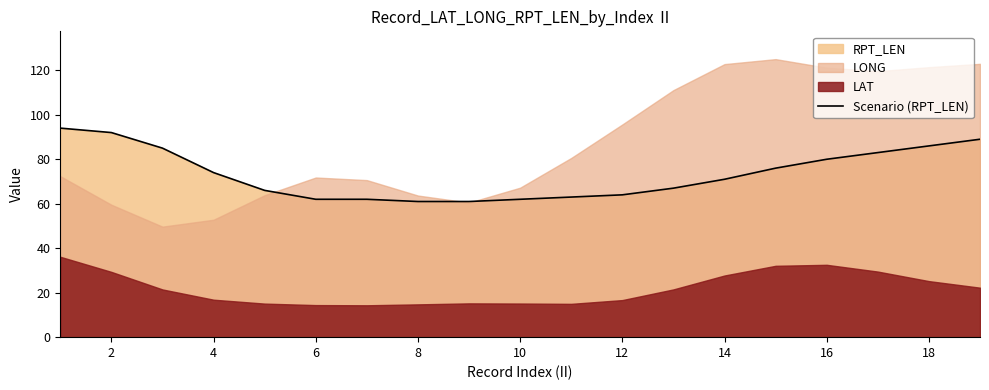

True or false: Scenario (RPT_LEN) has a value of 102 at 8.

False